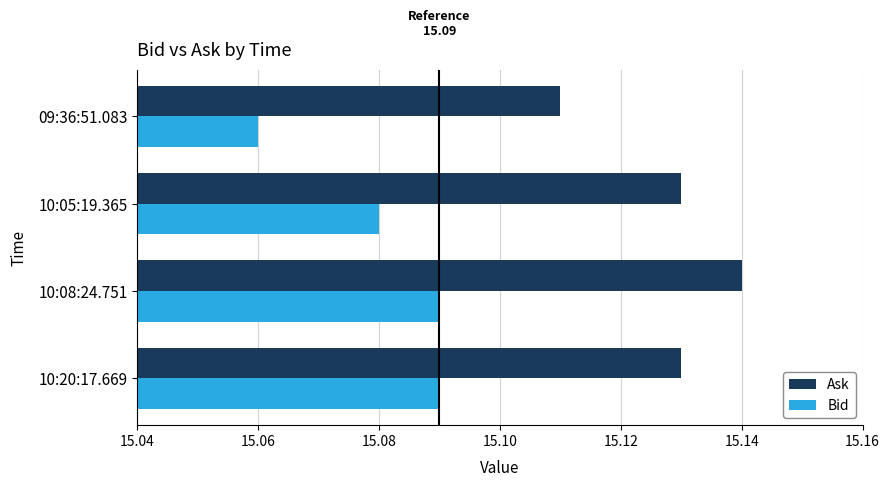

Which series changed the most between 10:20:17.669 and 10:05:19.365?

Bid